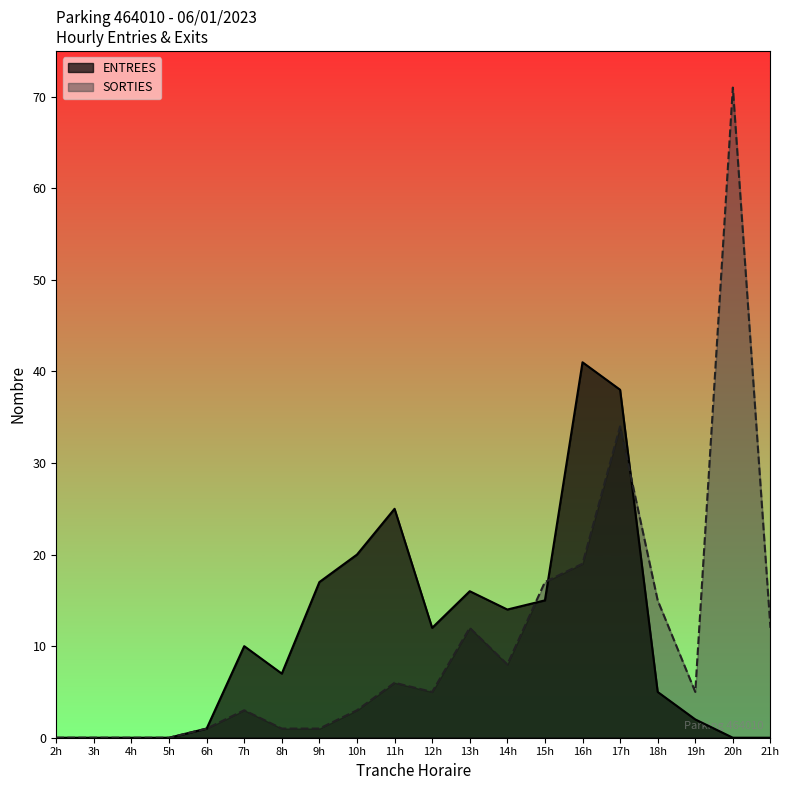

True or false: ENTREES has a value of 1 at 14.

False